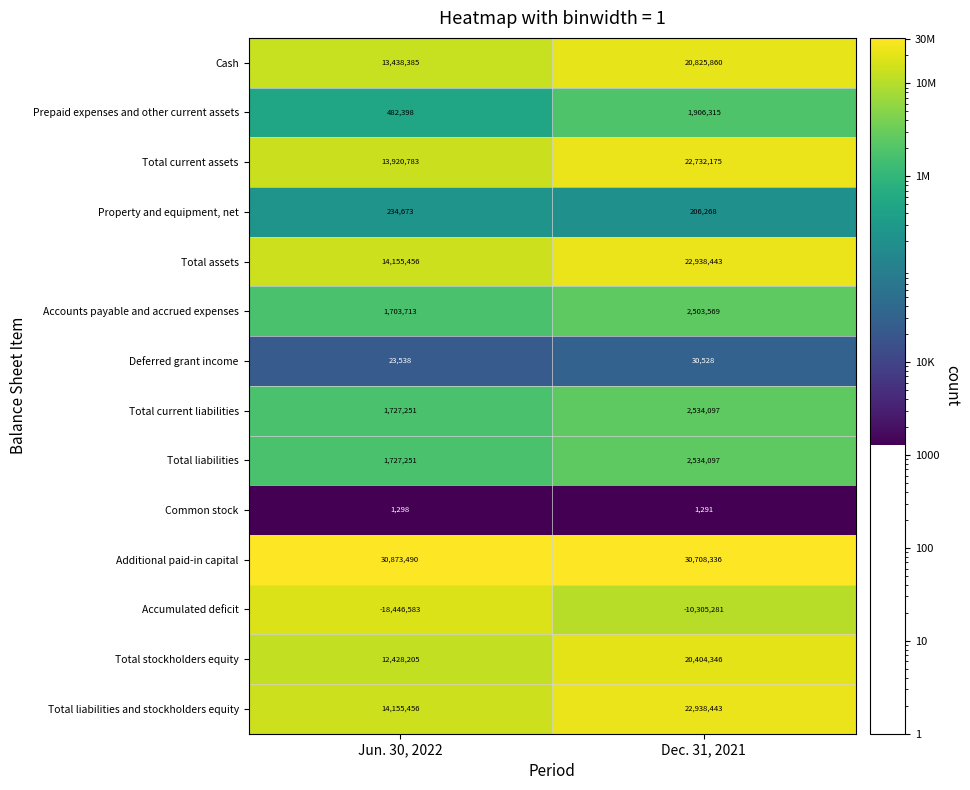

Which series has the largest range (max minus min)?

Total current assets